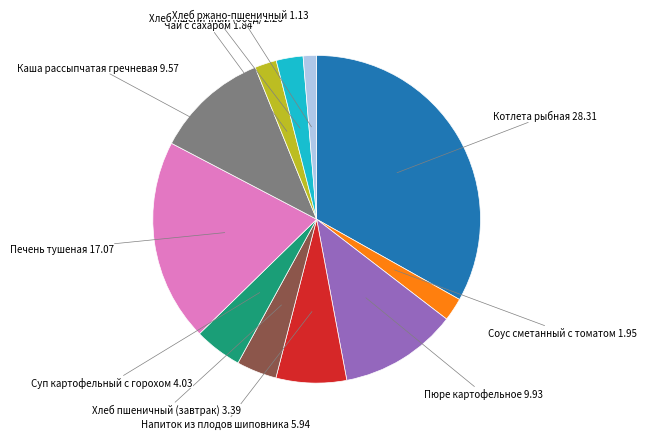

Is there any slice that represents more than half of the pie?

No